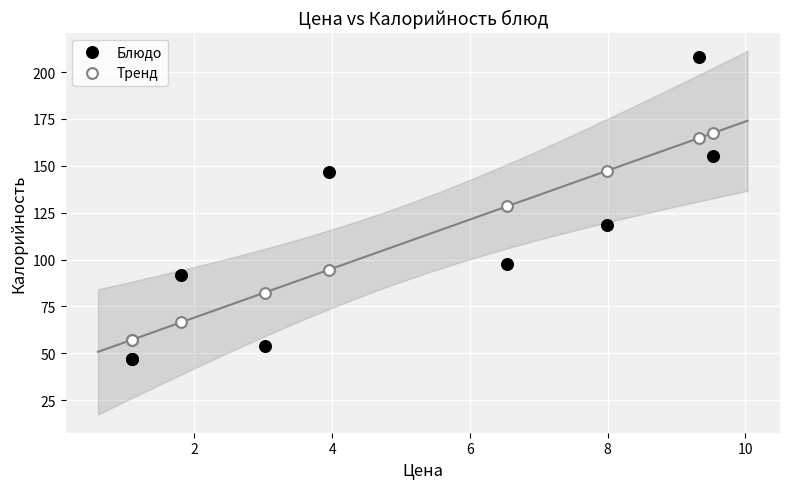

Which series contains the highest Y value?

Блюдо